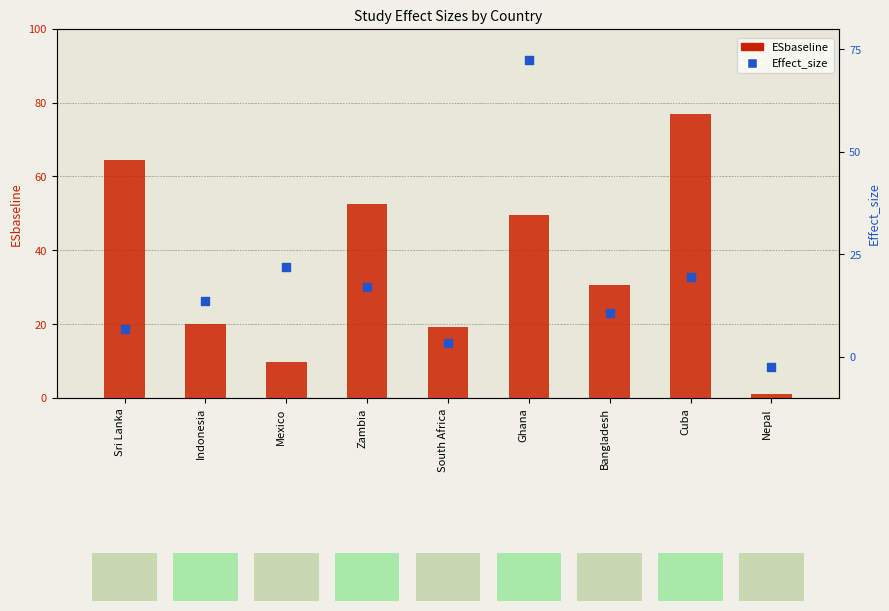

At how many categories does at least one series exceed 41?

4